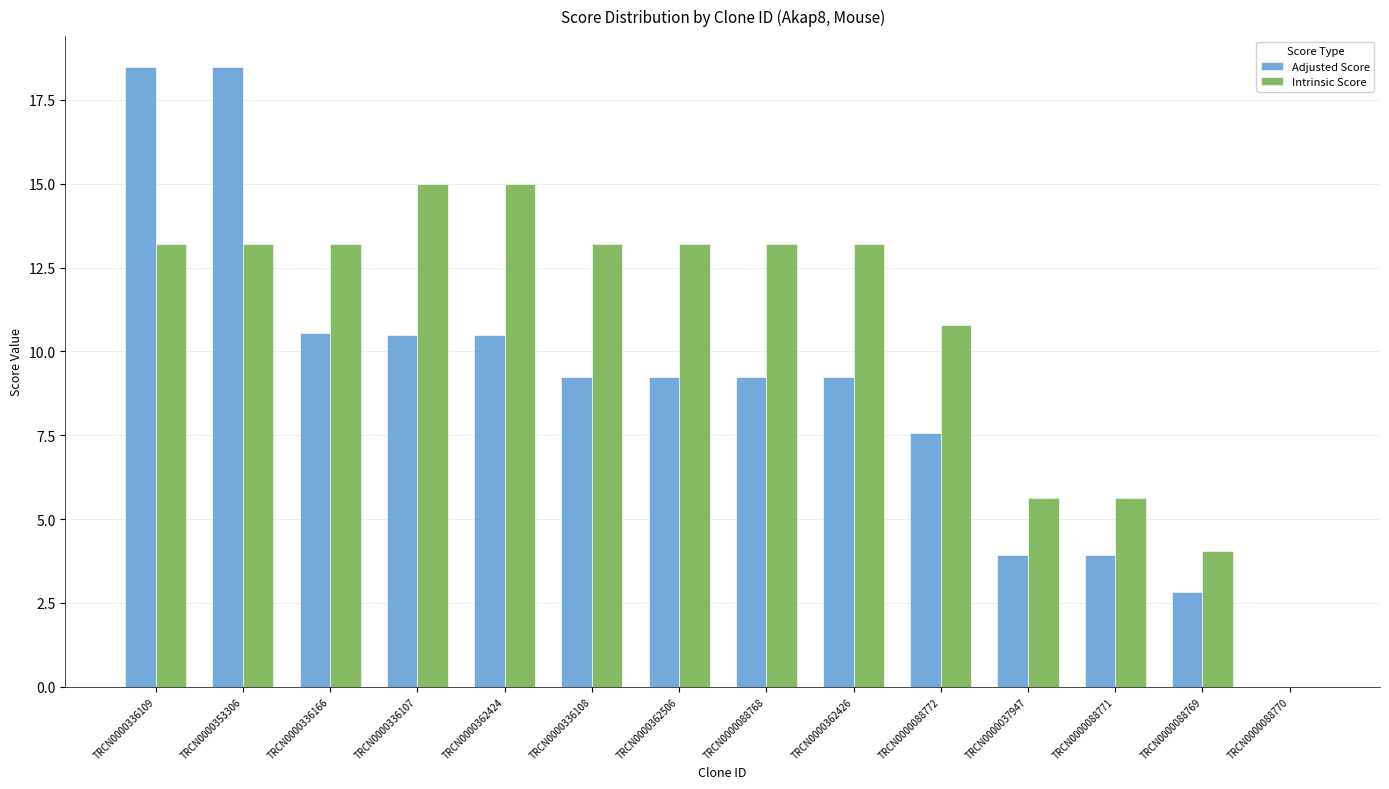

Which series changed the most between TRCN0000362426 and TRCN0000088771?

Intrinsic Score